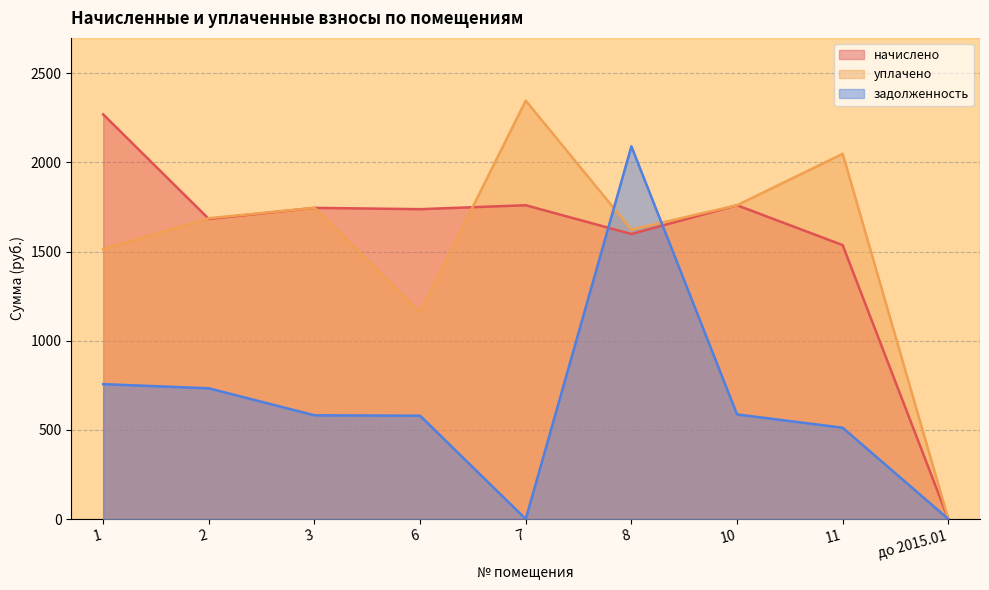

What is the difference between the уплачено values at 11 and 1?

535.2